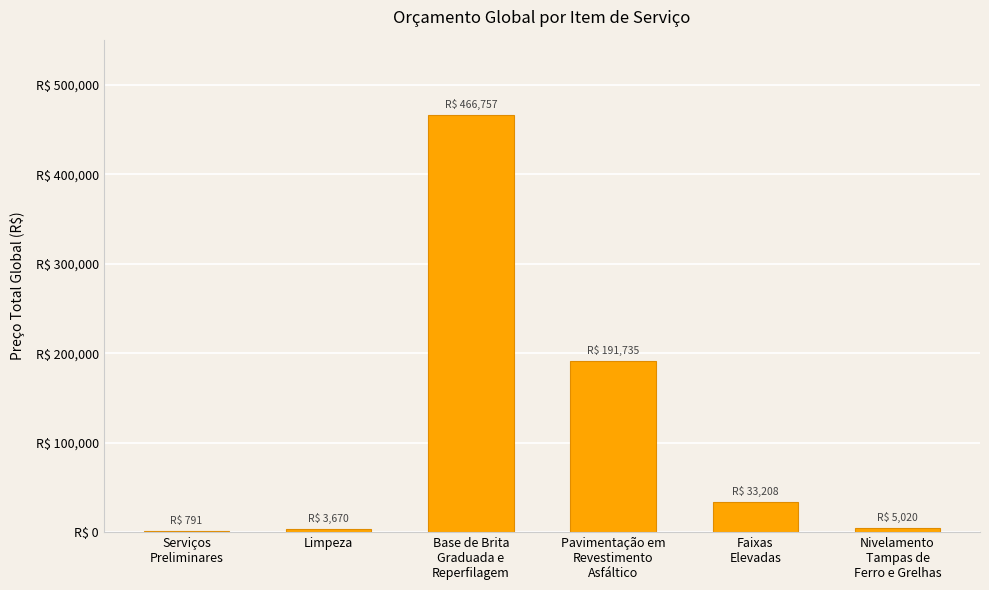

Are the bars horizontal?

No